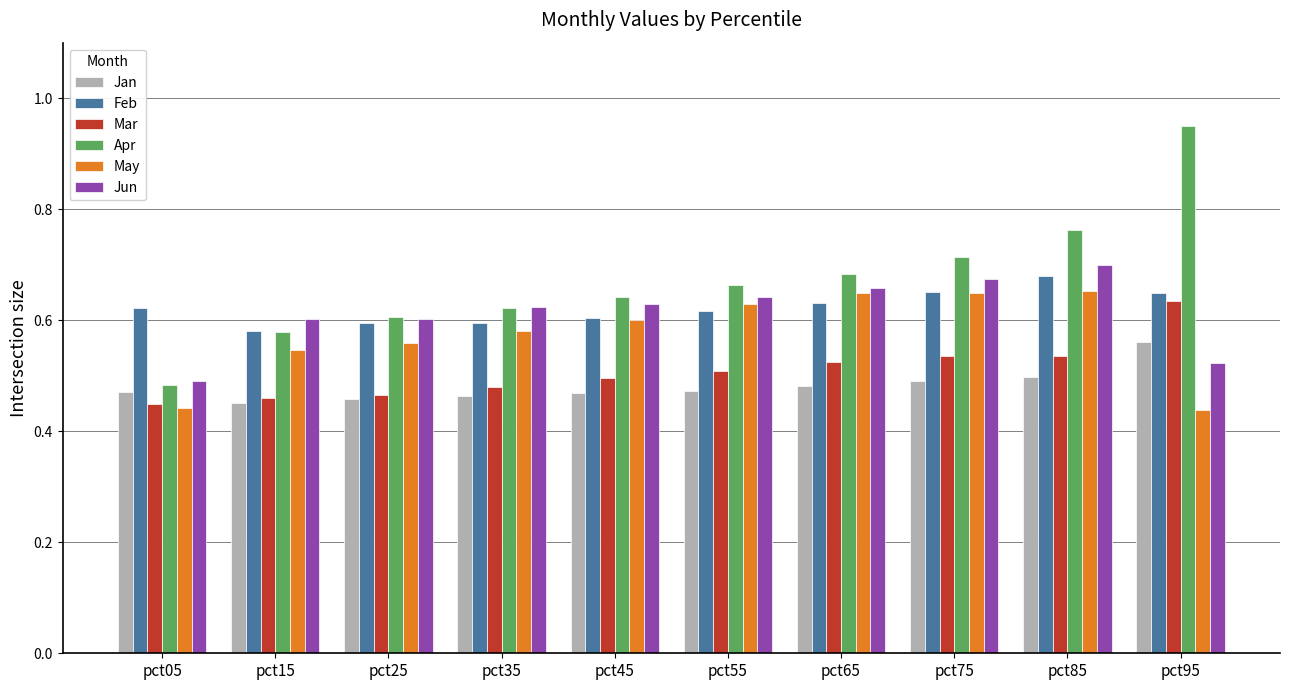

At which category does the chart reach its peak across all series?

pct95